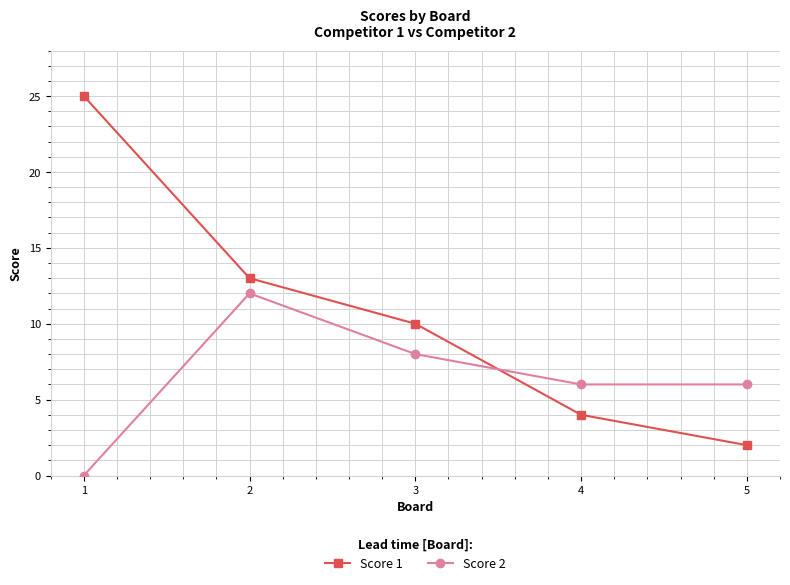

The Score 2 series shows 9 at 5. True or false?

False